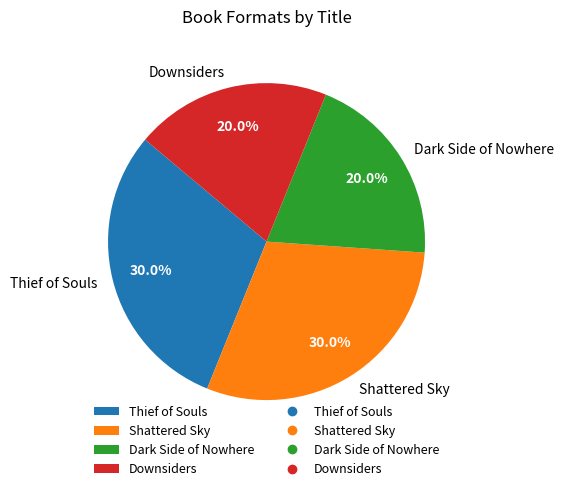

True or false: Dark Side of Nowhere accounts for 26% of the total.

False